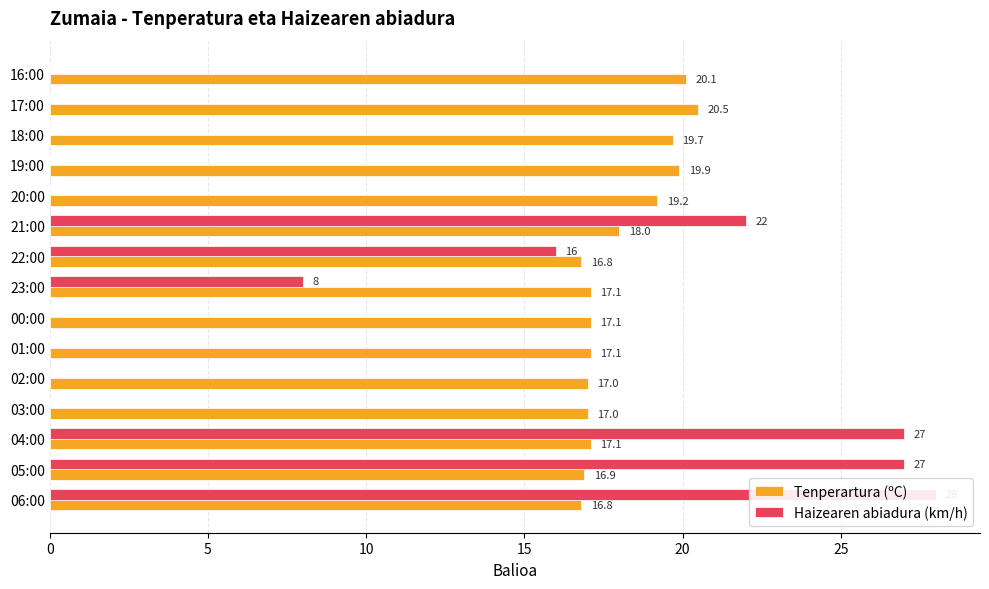

List the series in order of their peak value, highest first.

Haizearen abiadura (km/h), Tenperartura (ºC)